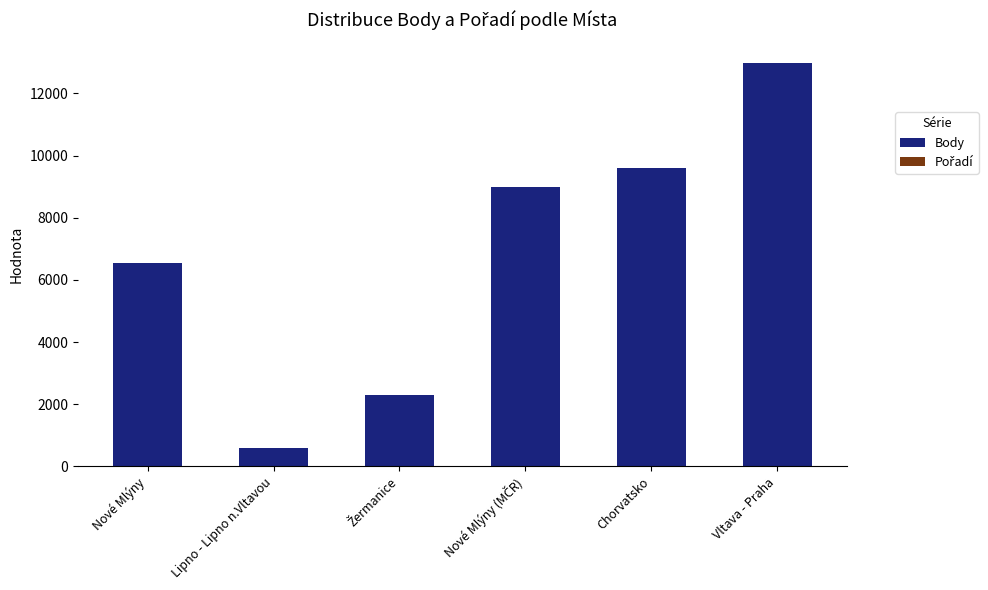

Where is Body nearest to the value 6780?

Nové Mlýny